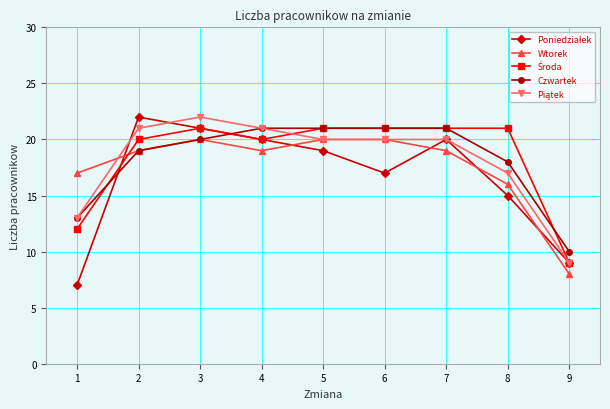

What is the value of the Wtorek point at the 4th from the left?

19